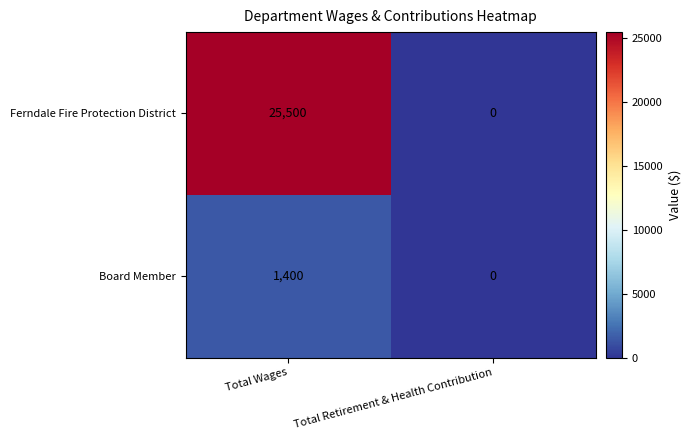

The Board Member series shows 581 at Total Retirement & Health Contribution. True or false?

False